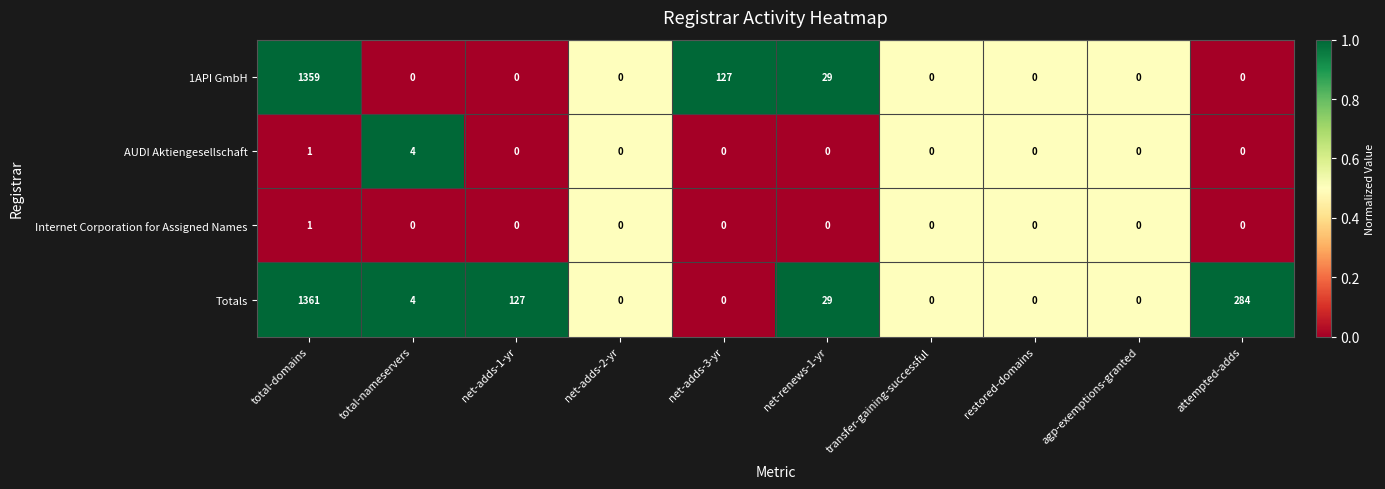

Is it true that Totals equals 2 at total-nameservers?

False